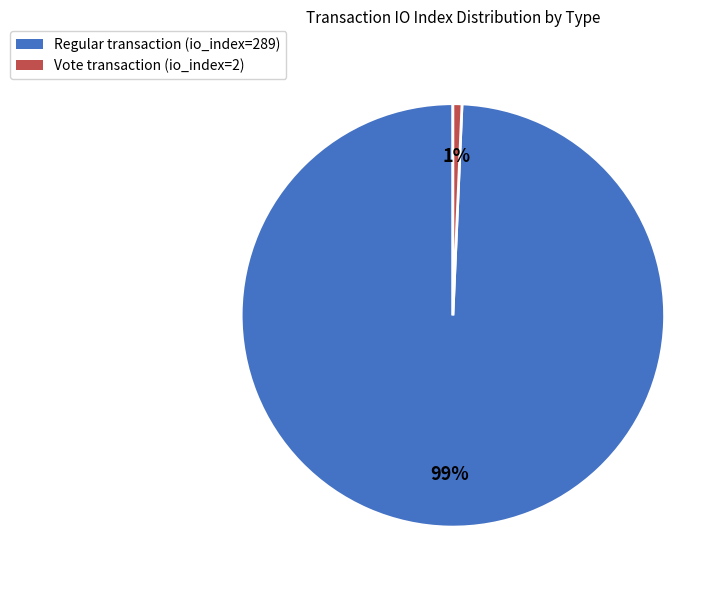

Combined, do Regular transaction (io_index=289) and Vote transaction (io_index=2) account for over 50%?

Yes